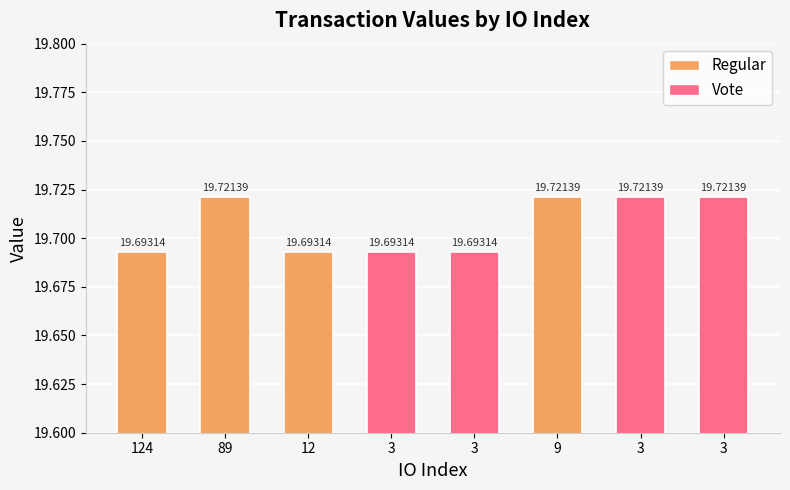

What is the average value?

19.7